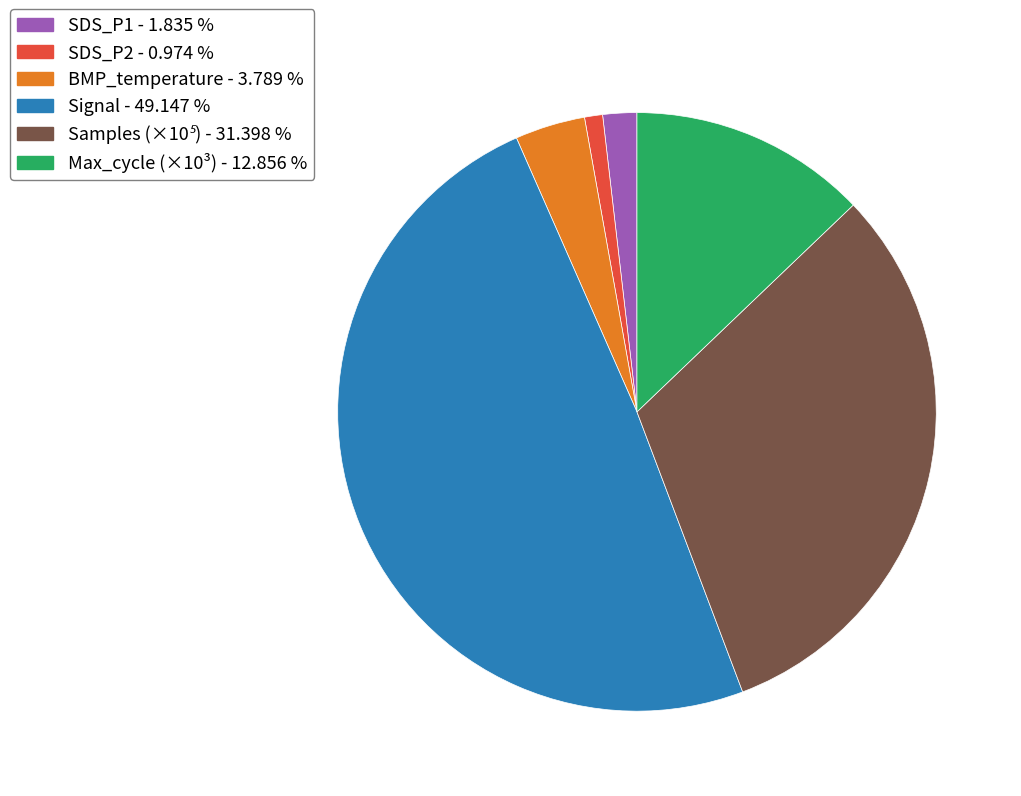

How many slices are in this pie chart?

6